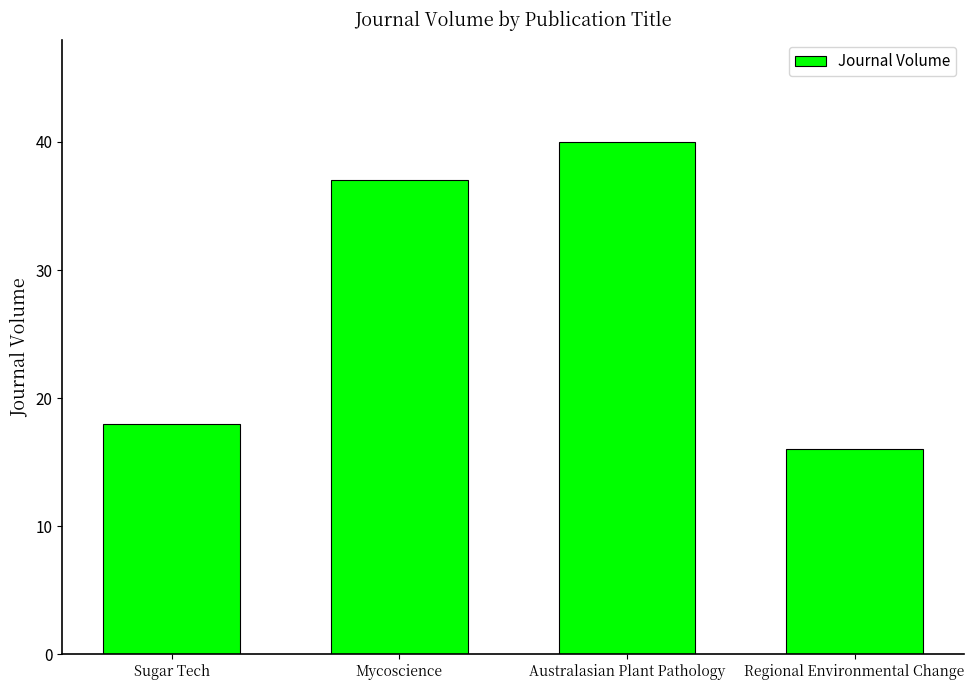

How many values are below 37?

2